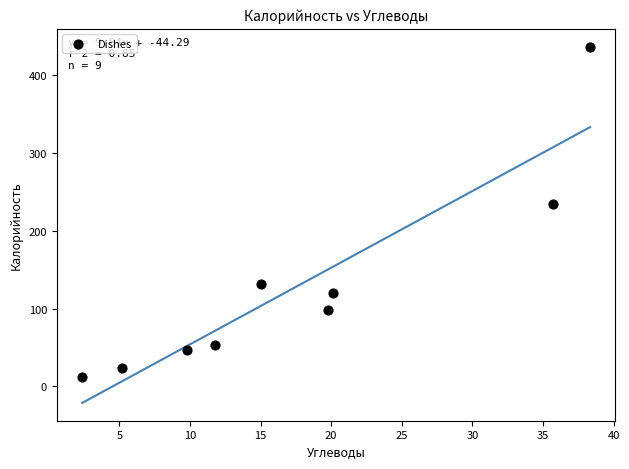

What Y value in the scatter plot is closest to 223?

234.8